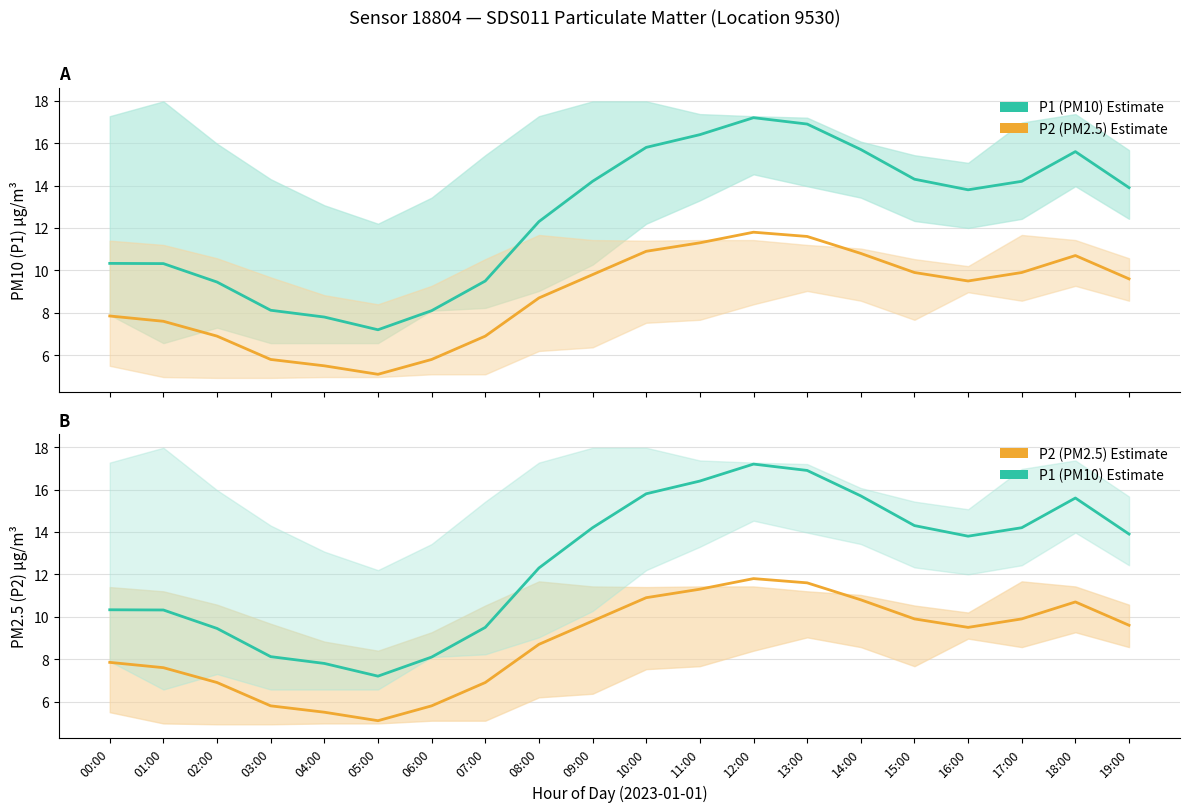

What is the label of the 17th point from the left?

16:00